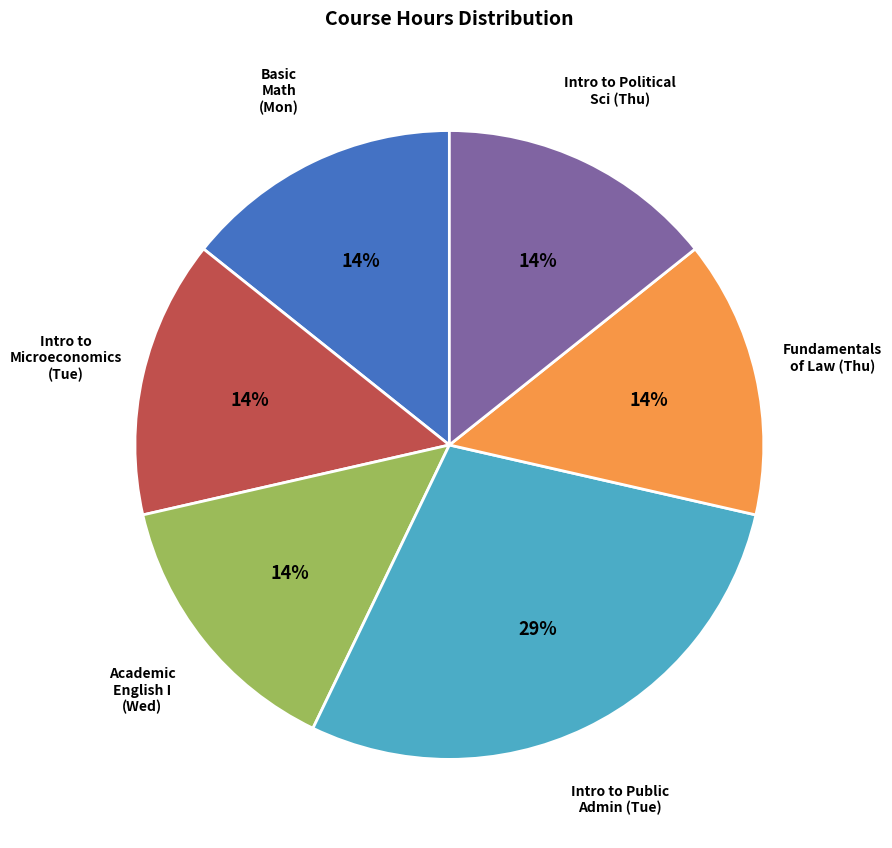

Is there a majority slice in this chart?

No